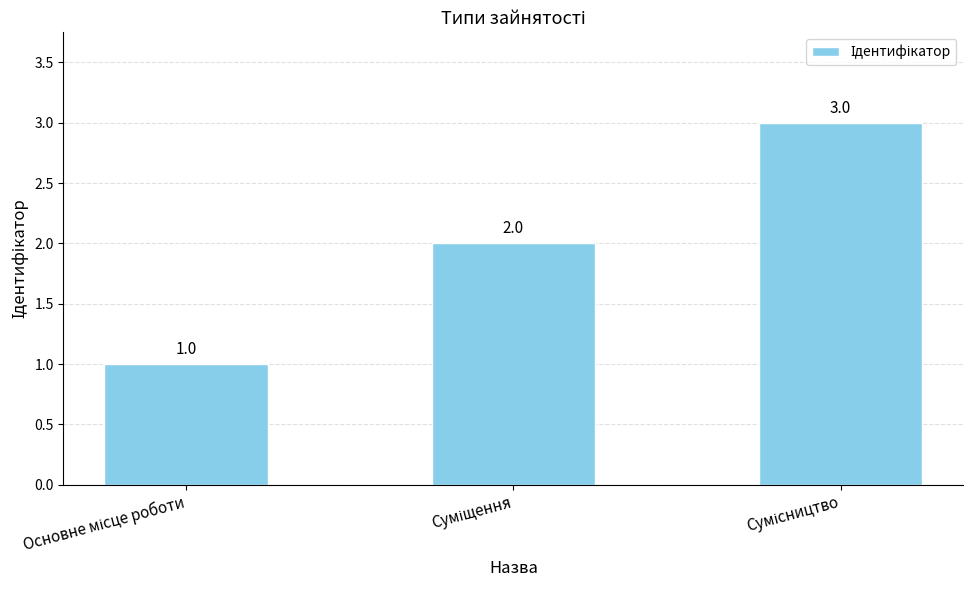

What is the greatest value displayed?

3